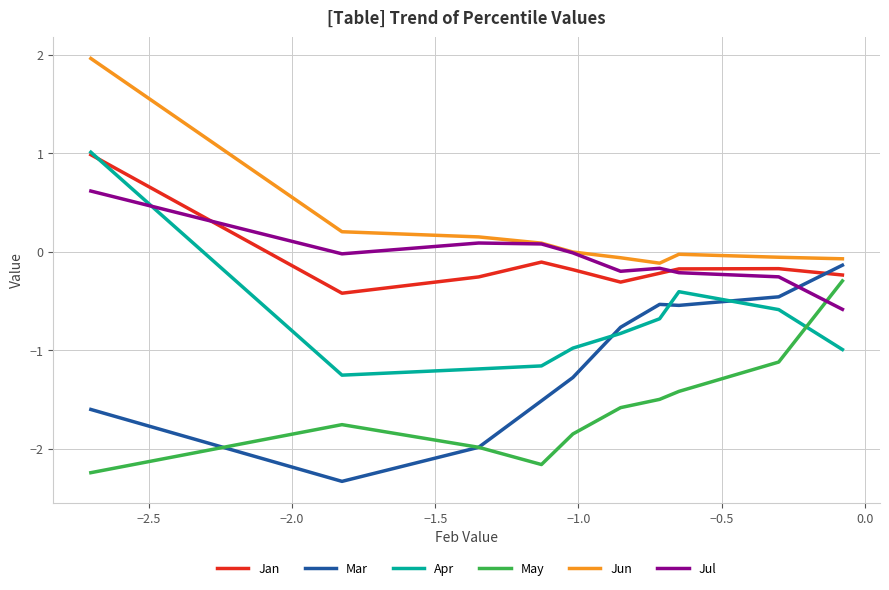

Which series has the largest total across all categories?

Jun